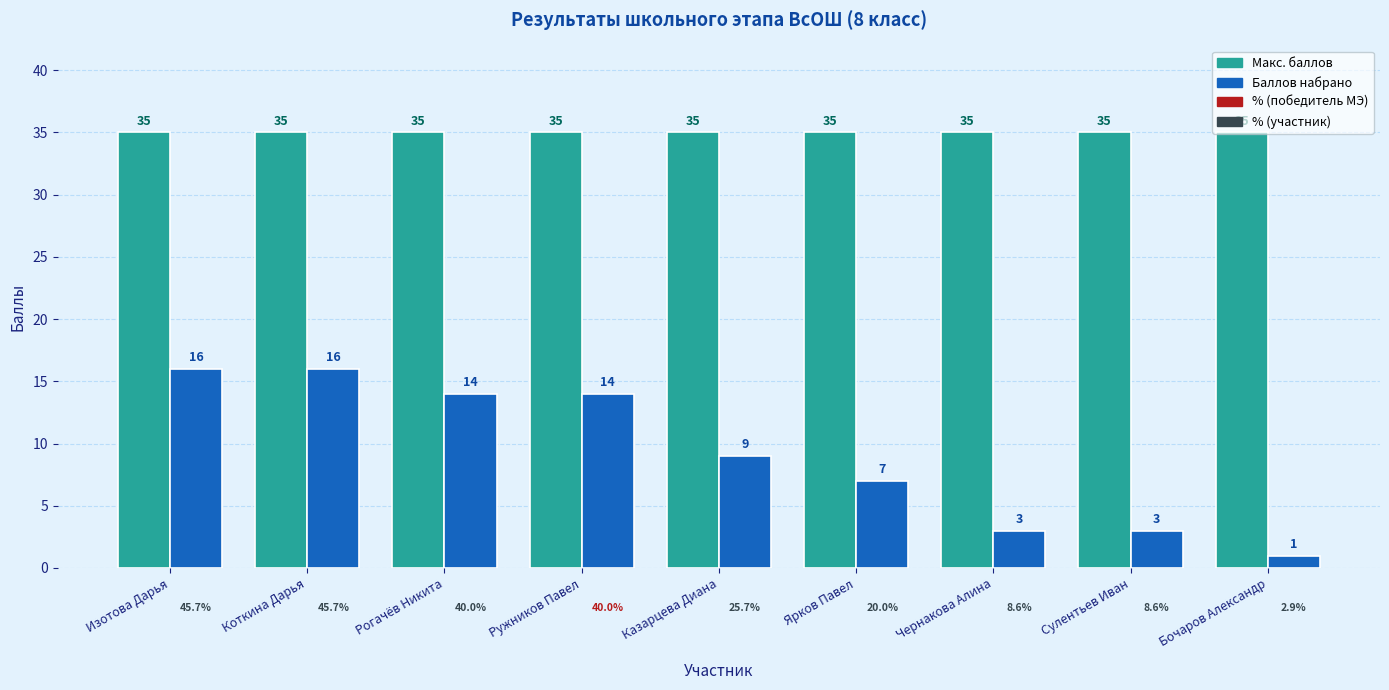

What is the difference between the maximum and minimum values in the Баллов набрано series?

15